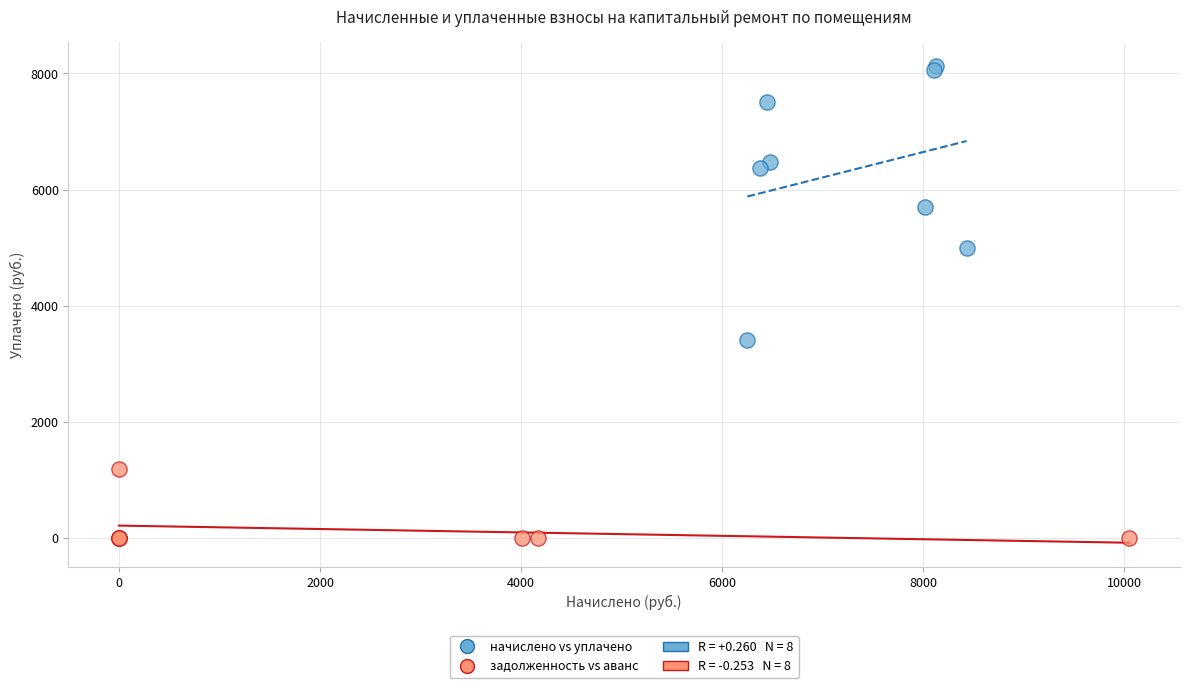

Which series has the largest Y range (max minus min)?

начислено vs уплачено